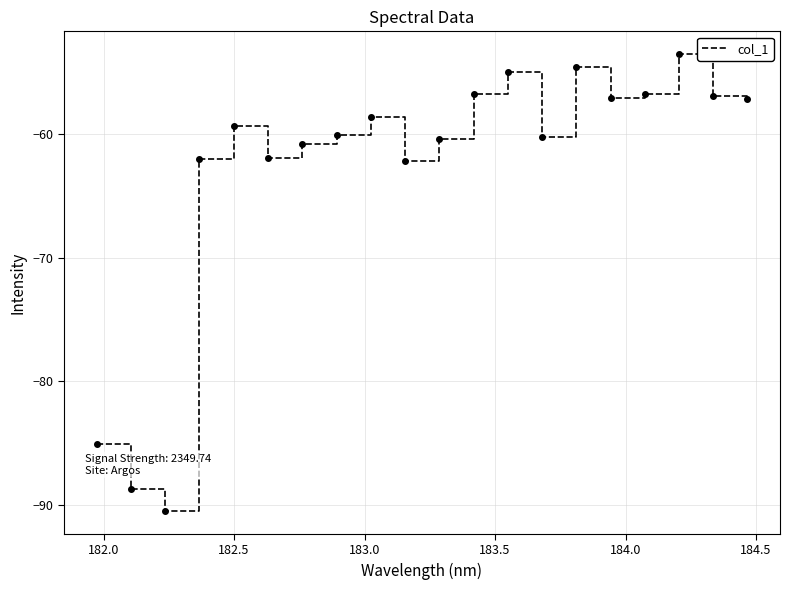

Does the chart display data point markers on the line(s)?

No